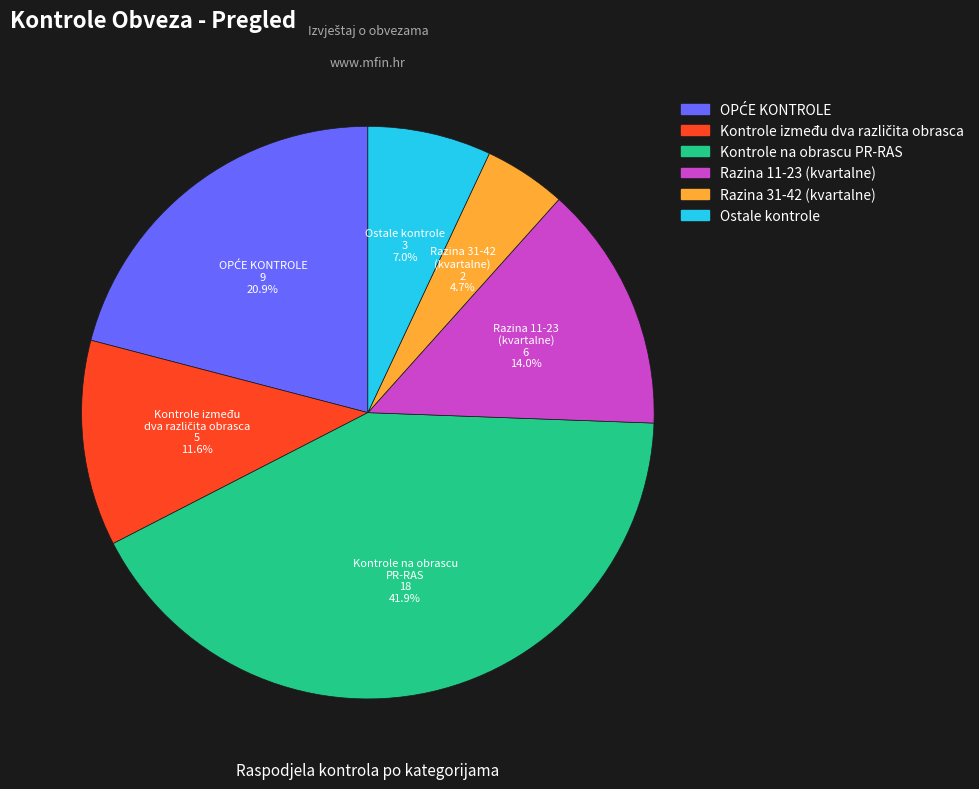

Does any single category account for the majority?

No